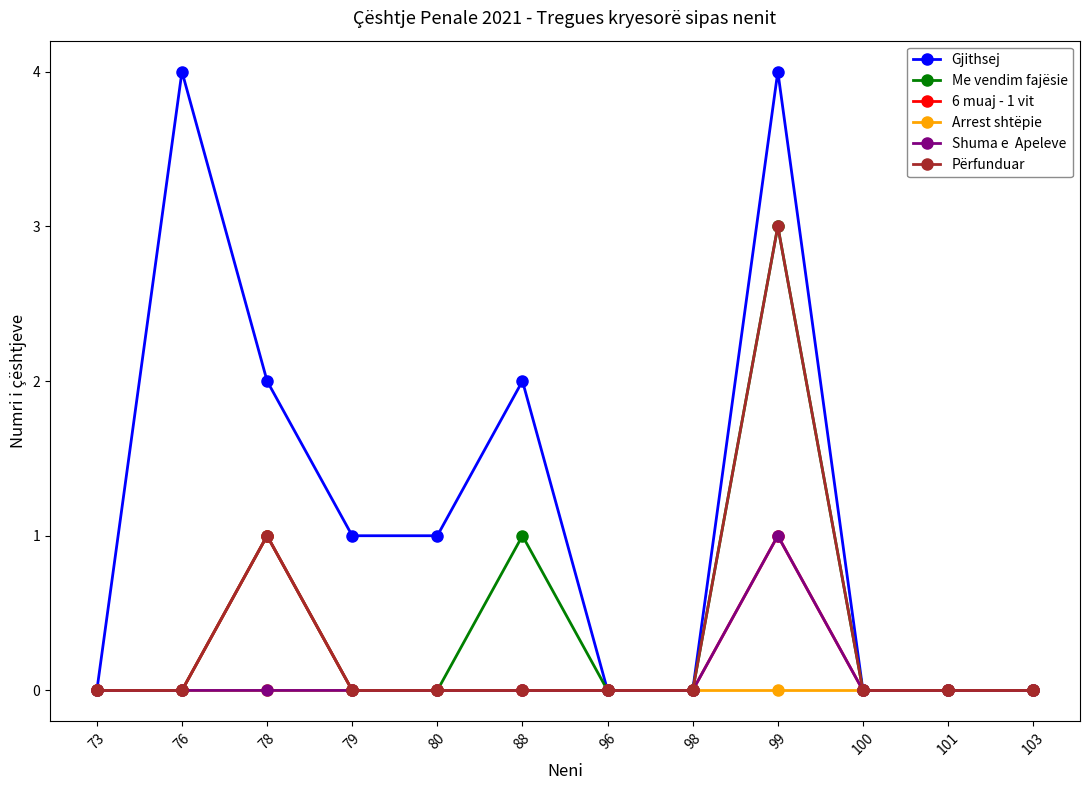

At which category is the sum across all series the highest?

99